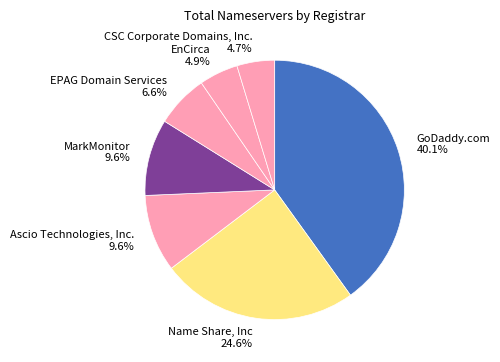

How many slices are in this pie chart?

7